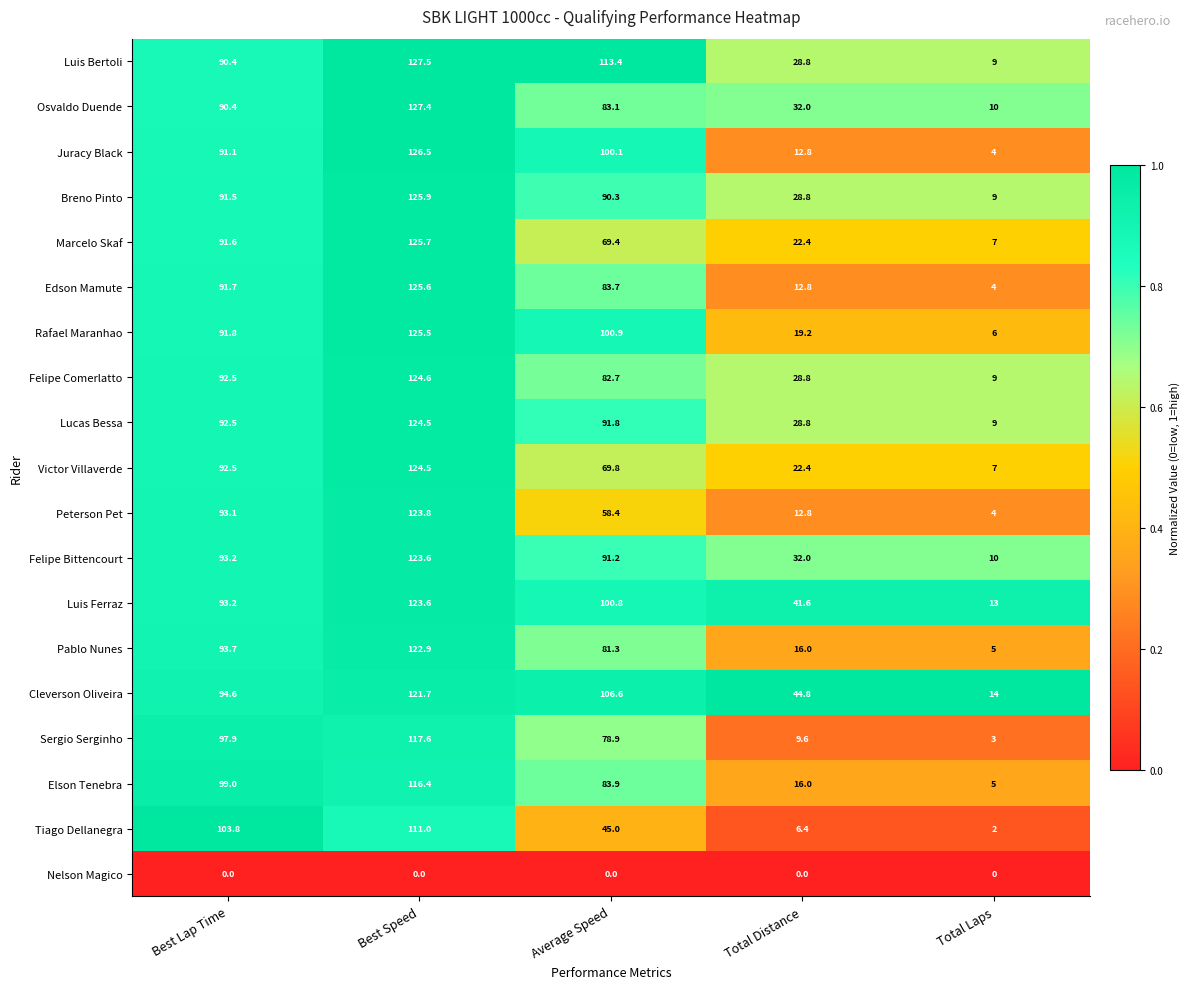

What is the total value across all series at Best Lap Time?

1684.5